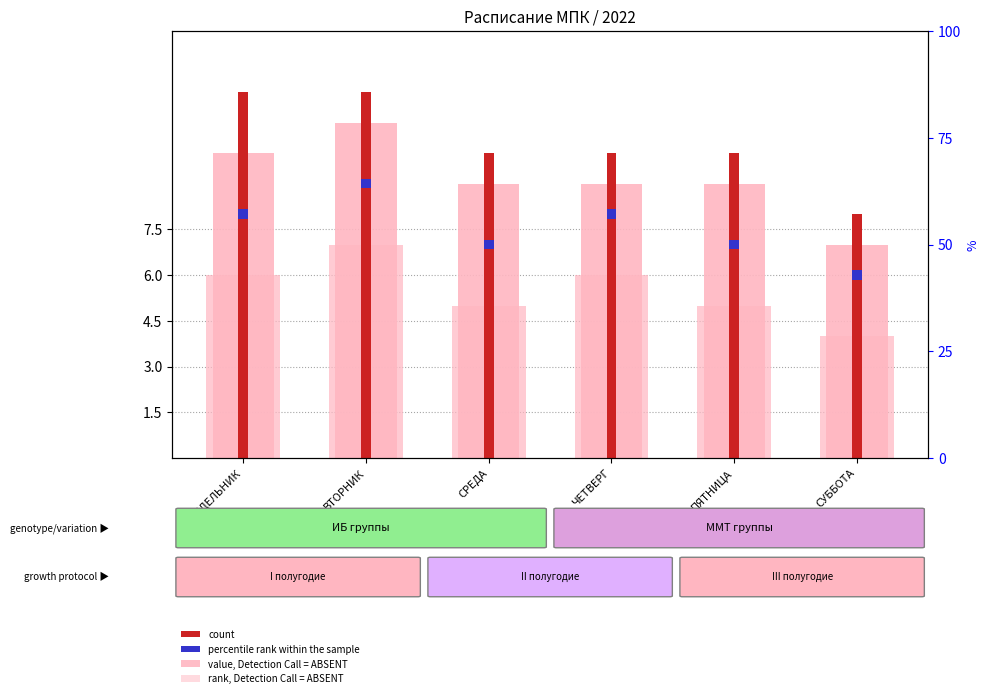

Is the value of value, Detection Call = ABSENT at ПЯТНИЦА greater than the value of rank, Detection Call = ABSENT at ВТОРНИК?

Yes